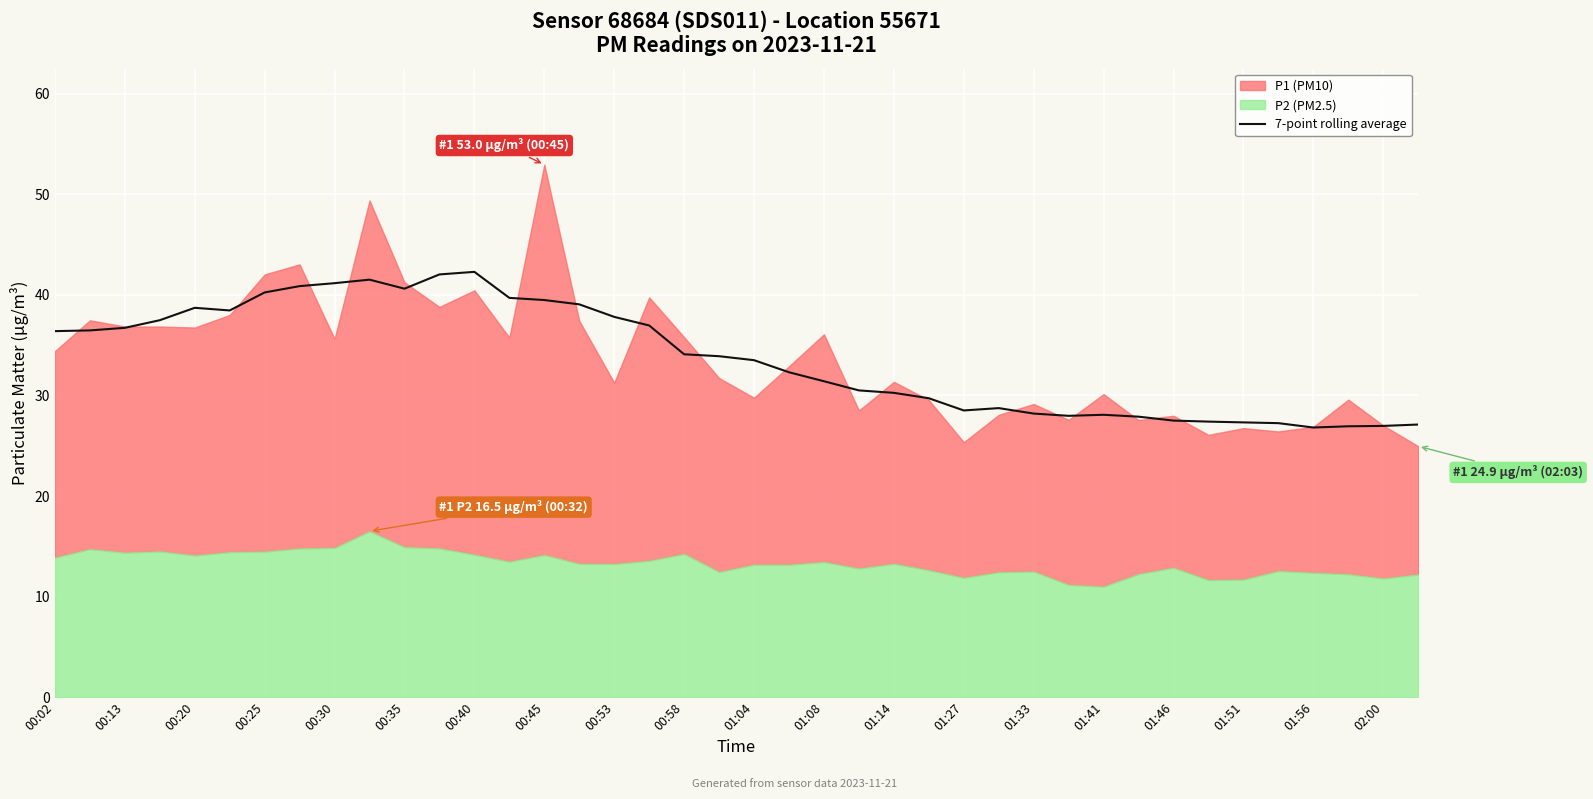

Reading left to right, extract all data points from this chart.

36.4	36.5	36.7	37.5	38.7	38.4	40.2	40.9	41.2	41.5	40.6	42.0	42.3	39.7	39.5	39.1	37.8	37.0	34.1	33.9	33.5	32.3	31.4	30.5	30.3	29.7	28.5	28.7	28.2	28.0	28.1	27.9	27.5	27.4	27.3	27.2	26.8	26.9	27.0	27.1